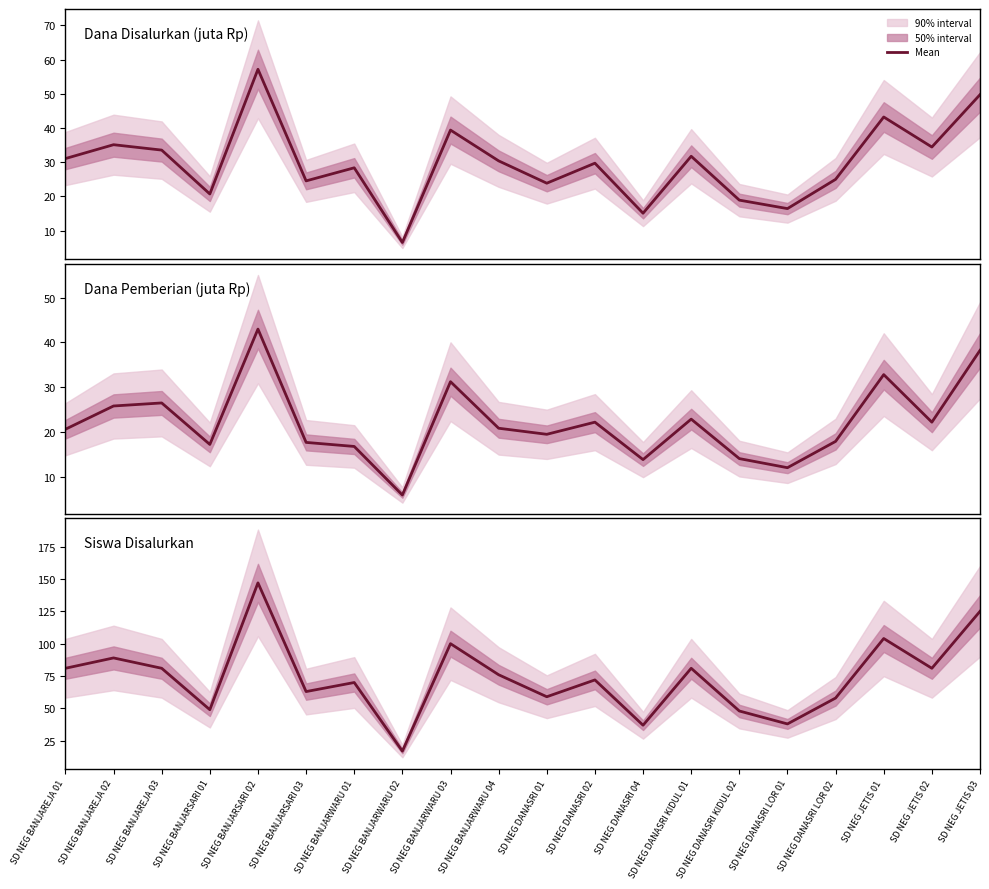

At which label does the data first exceed 76?

SD NEG BANJAREJA 01